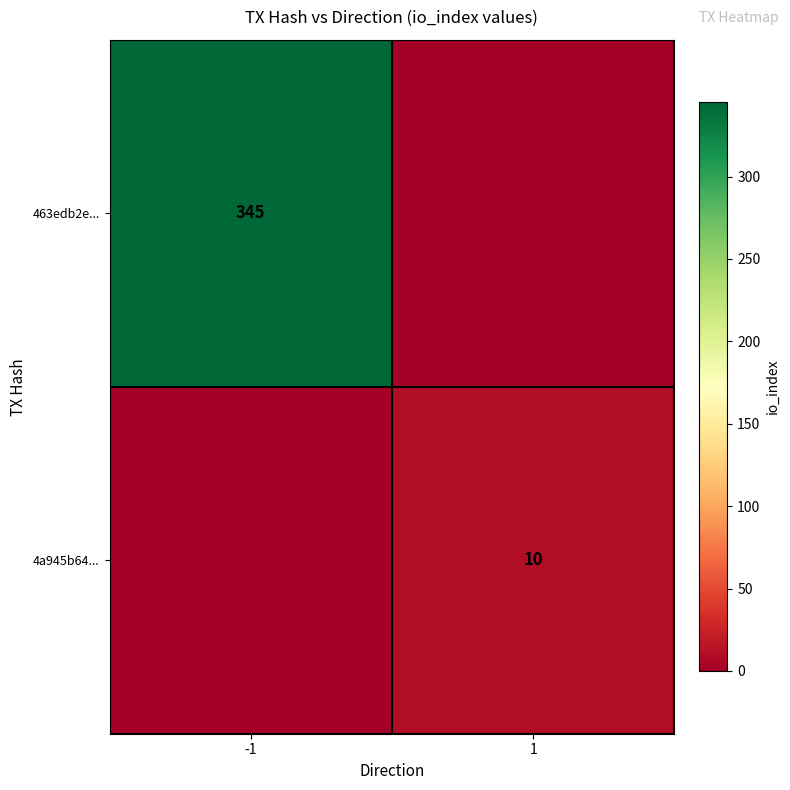

What is the spread (max minus min) of values at -1?

345